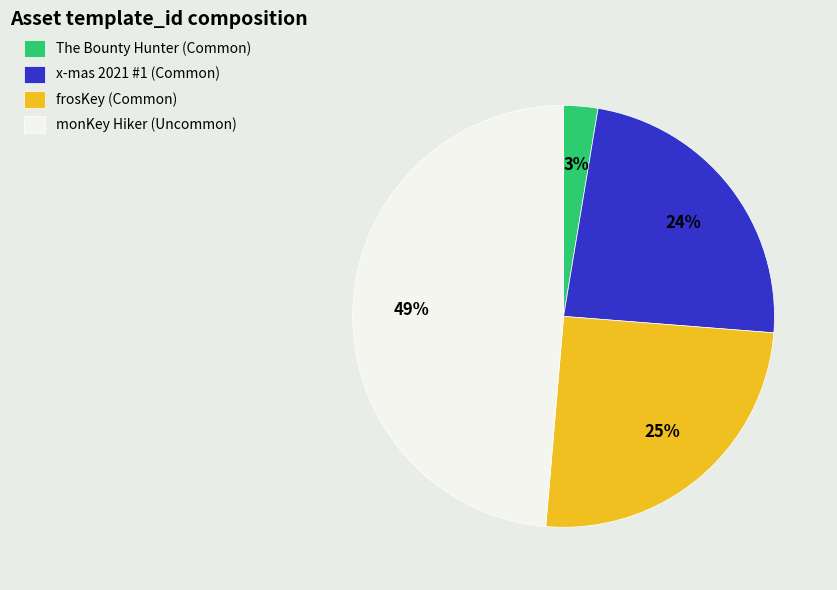

To the nearest percent, what is the combined percentage of The Bounty Hunter (Common) and frosKey (Common)?

28%